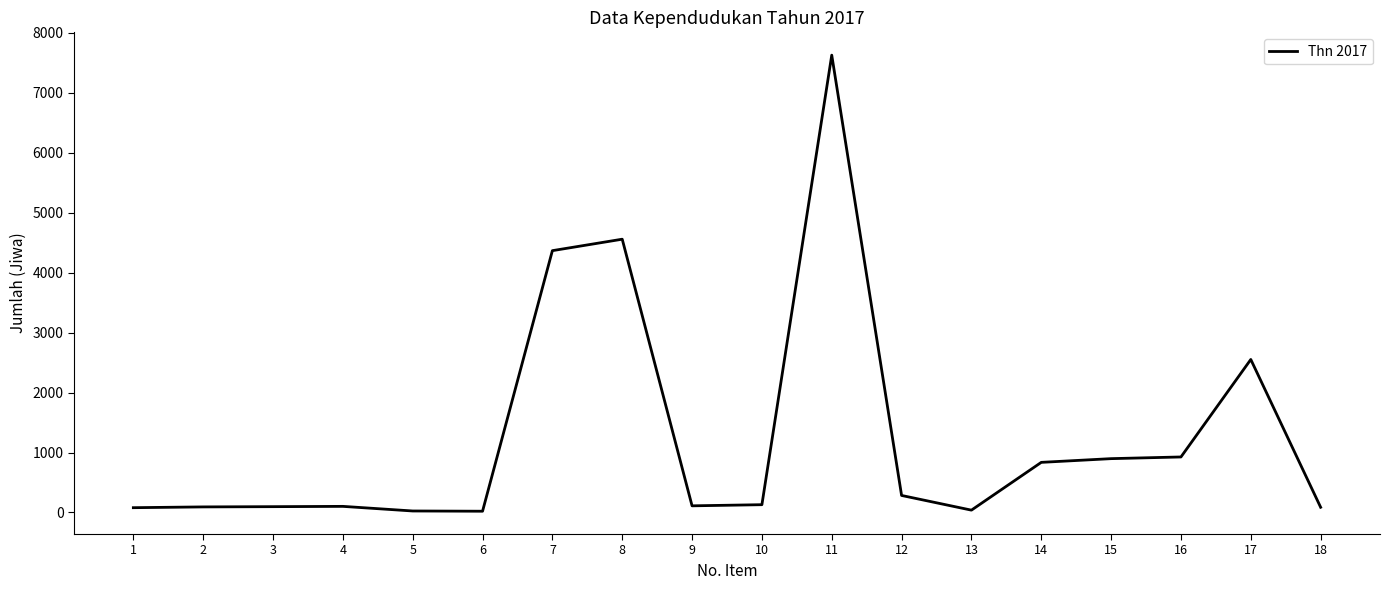

What is the difference between the maximum and minimum values?

7607